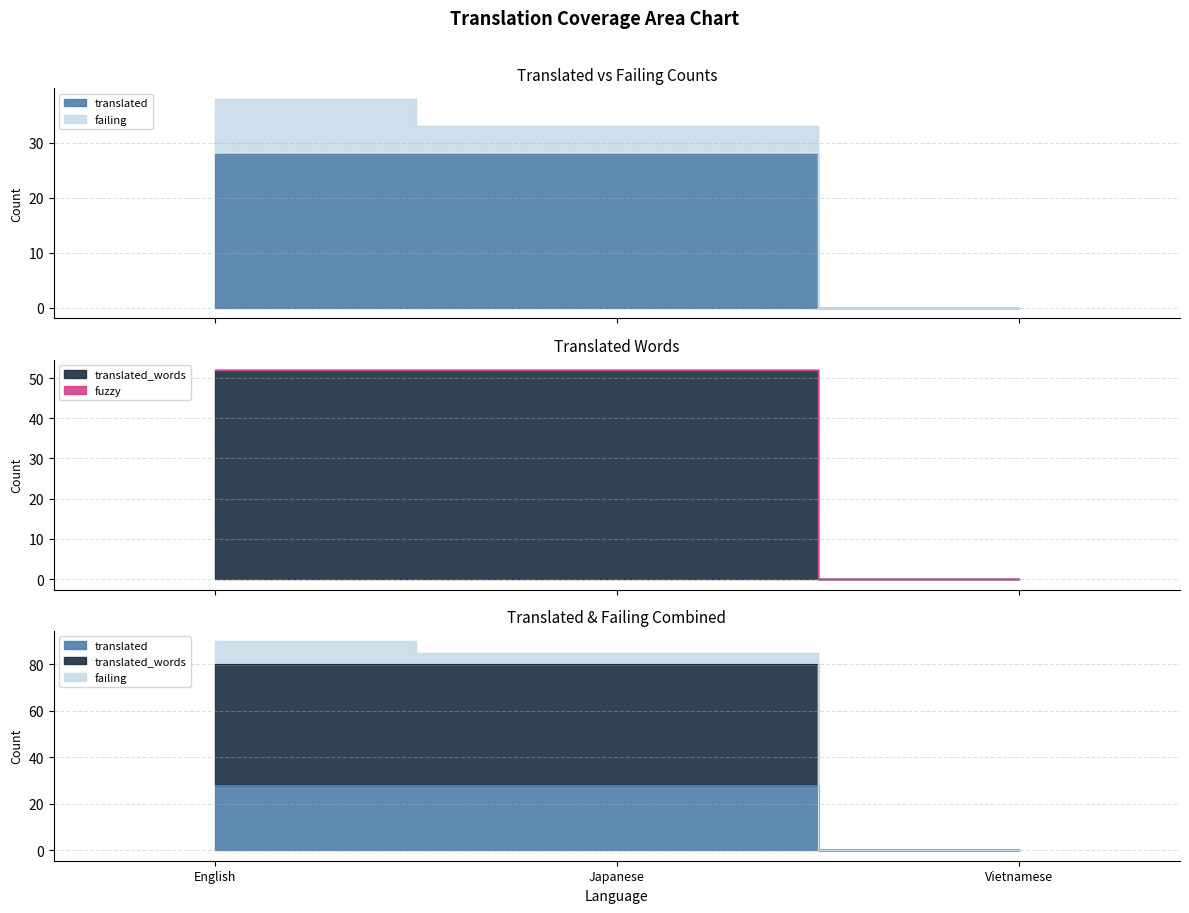

What is the average value of the translated series?

19